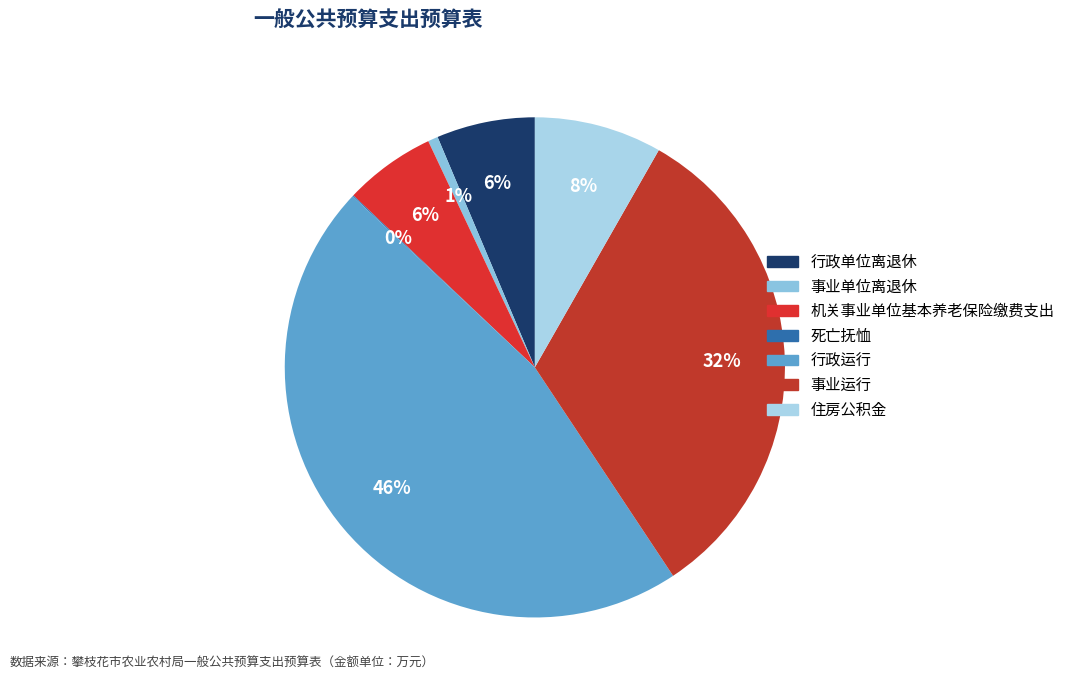

How many segments does this pie chart have?

7